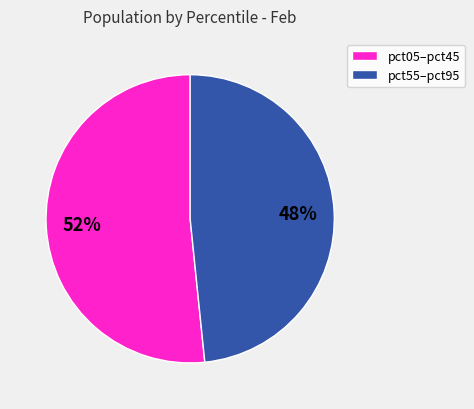

Is there a majority slice in this chart?

Yes